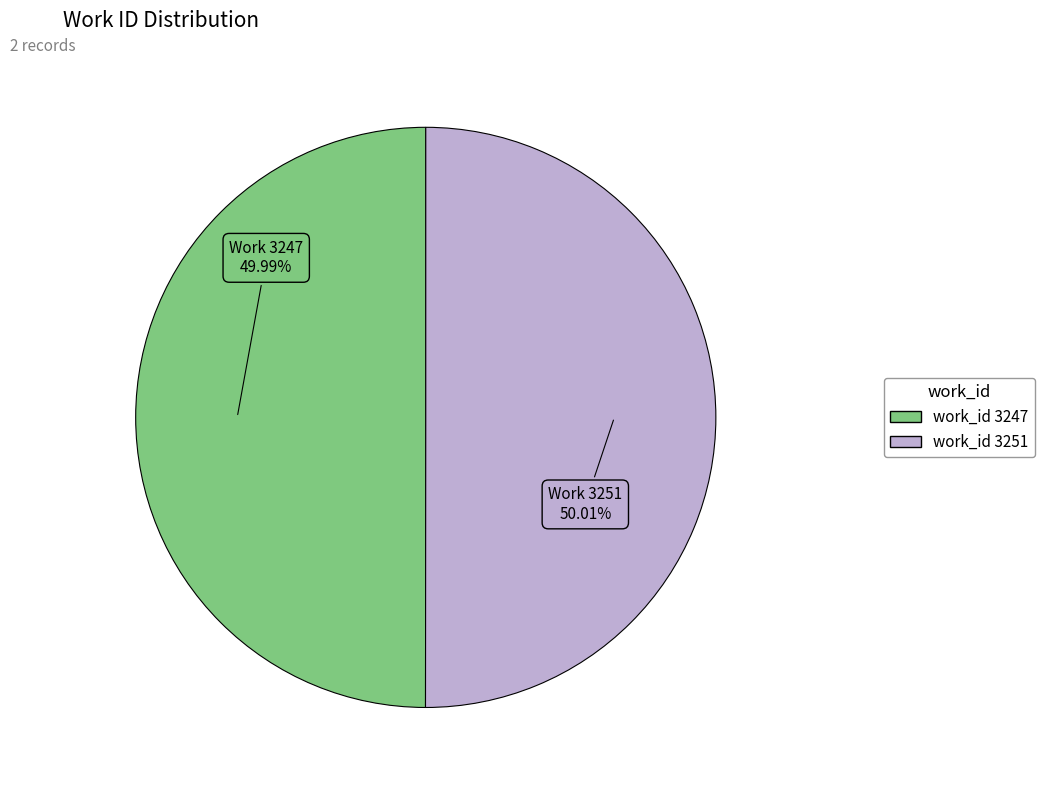

Is there any slice that represents more than half of the pie?

Yes